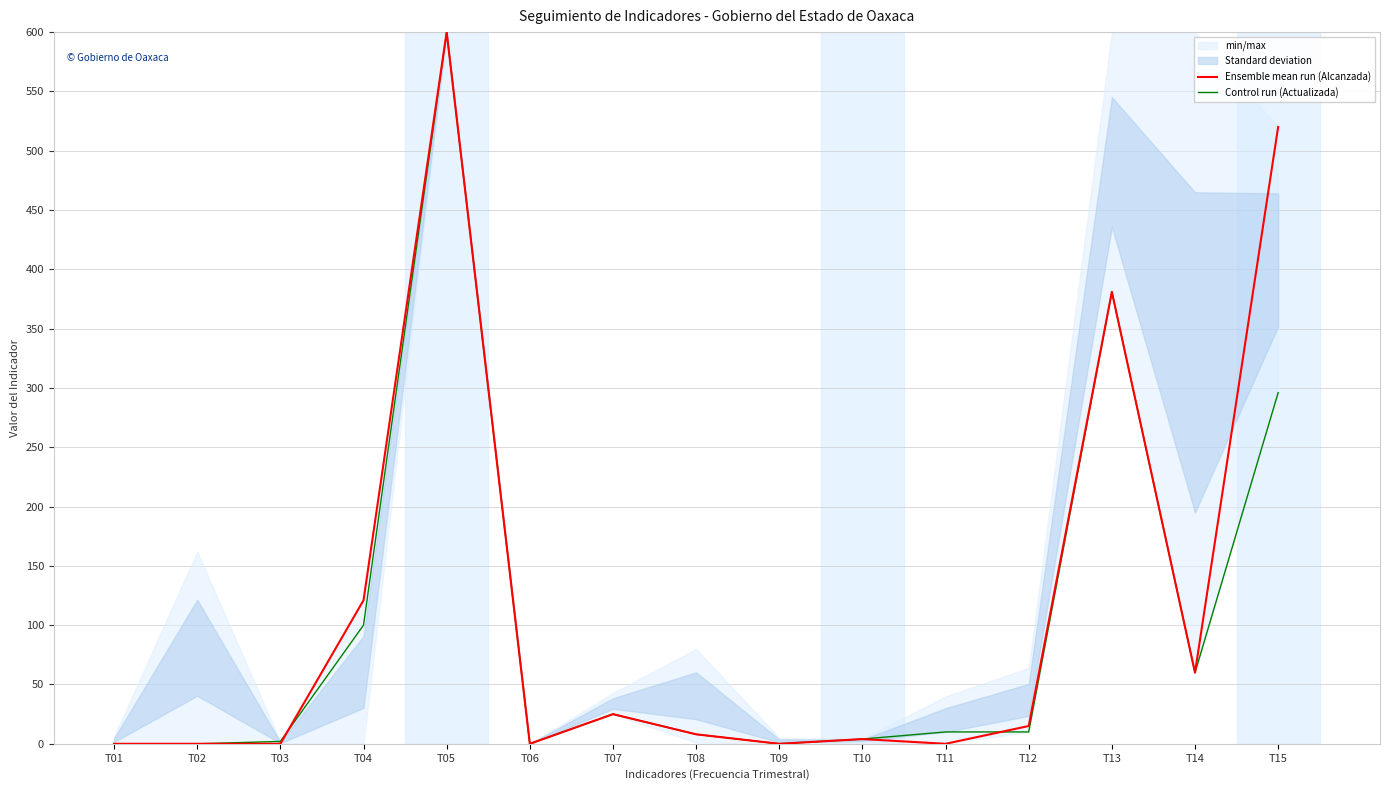

List the series in order of their overall mean, lowest first.

Control run (Actualizada), Ensemble mean run (Alcanzada)